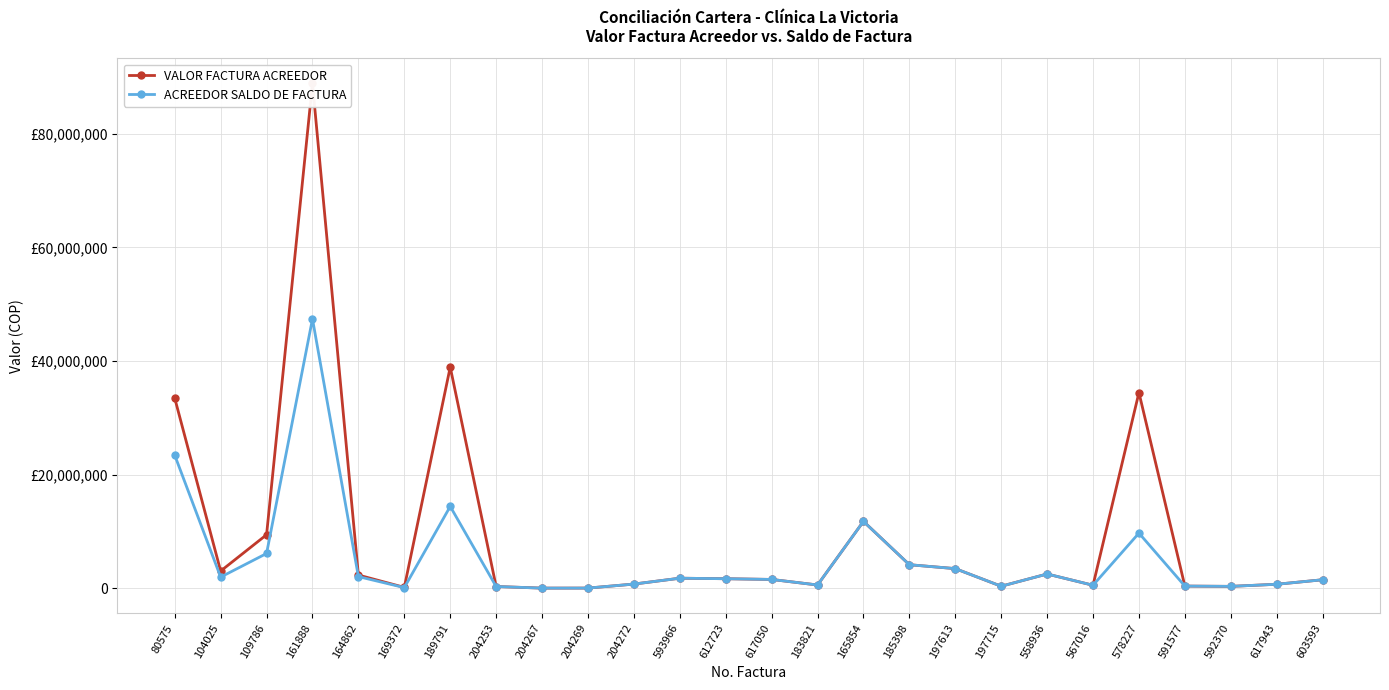

List the series in order of their peak value, lowest first.

ACREEDOR SALDO DE FACTURA, VALOR FACTURA ACREEDOR